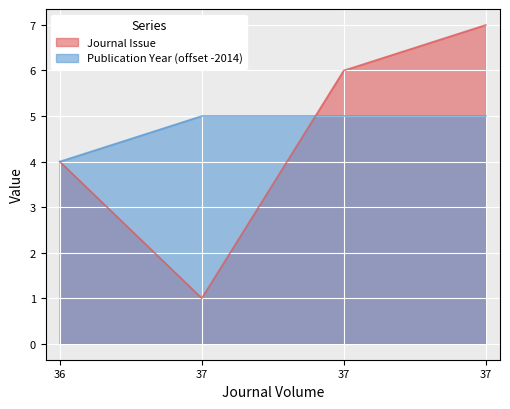

What is the approximate value of Journal Issue at 36?

4